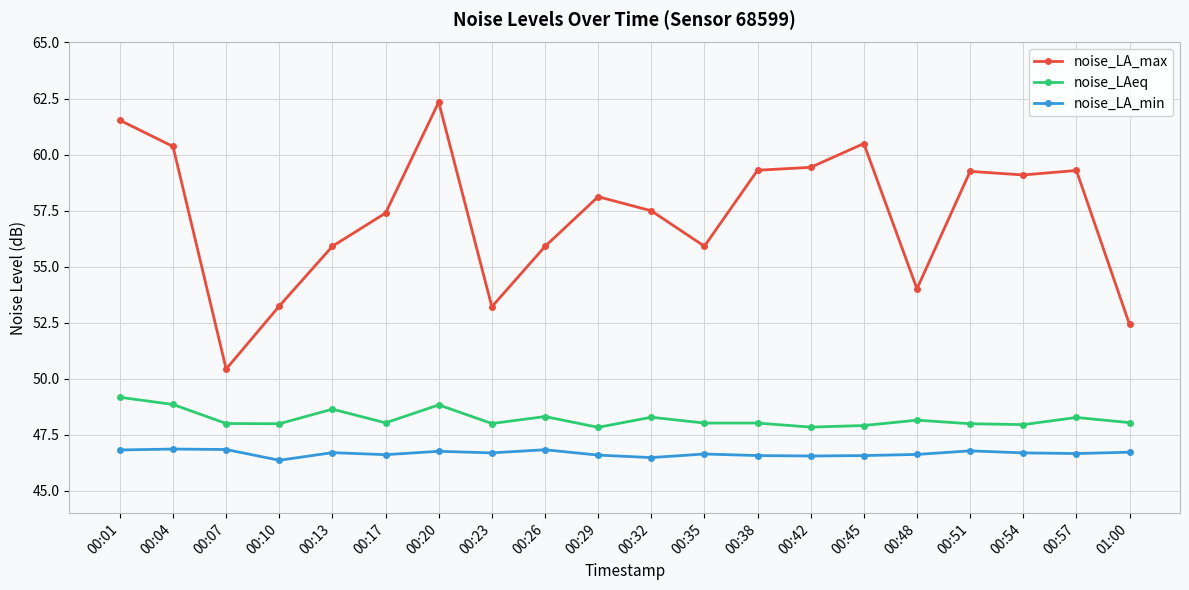

What are all the series names shown in the legend?

noise_LA_max, noise_LAeq, noise_LA_min